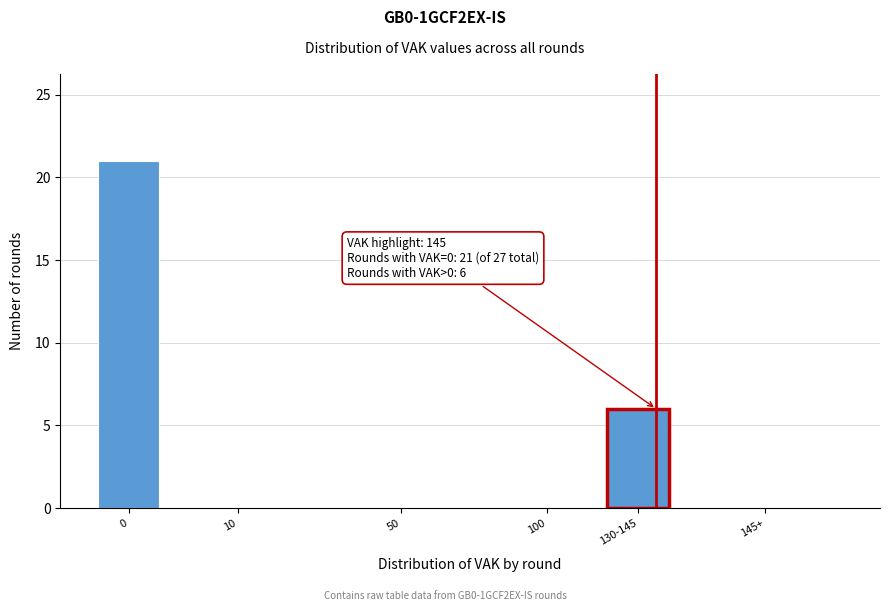

Reading right to left, extract all data points from this chart.

145+=0	130-145=6	100=0	50=0	10=0	0=21